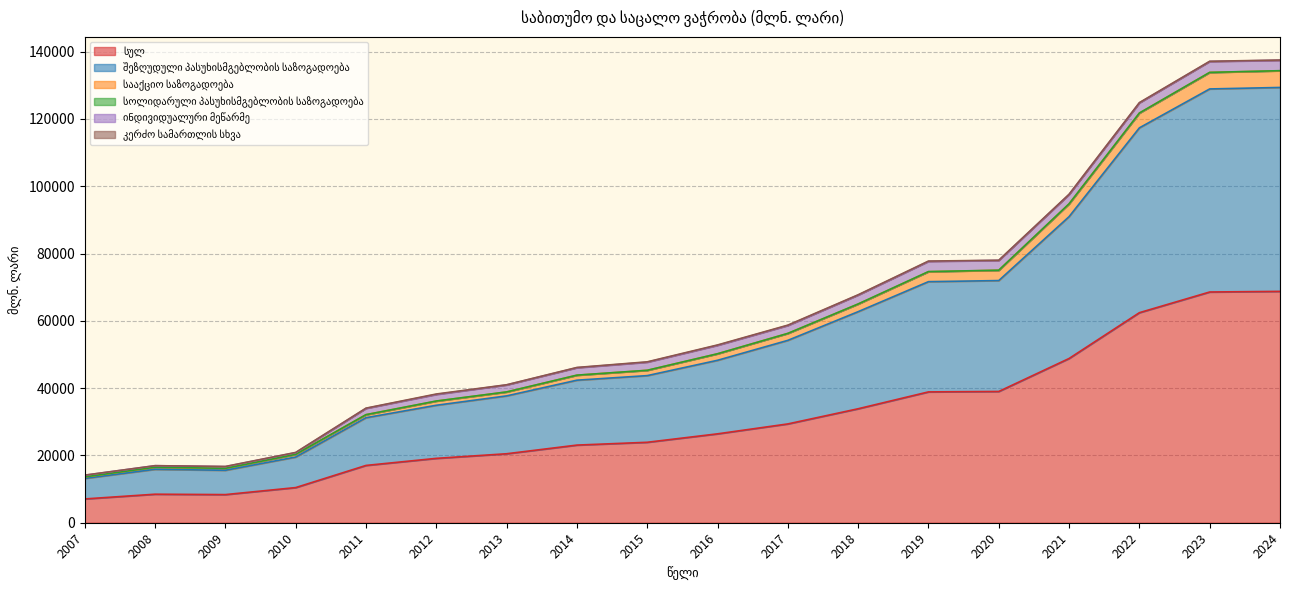

Does the chart display data point markers on the line(s)?

No